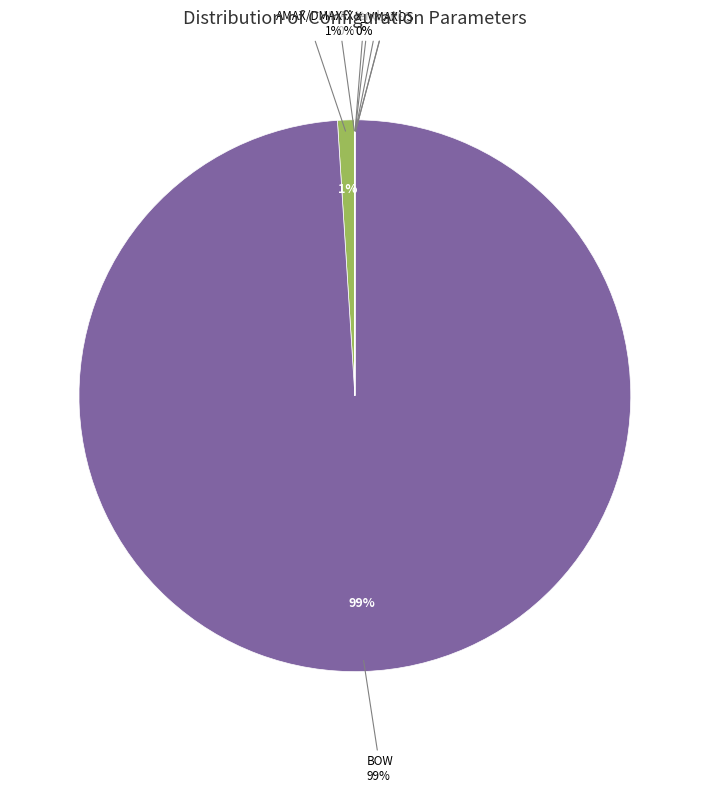

What is the change in value from VMAX to t1?

-1000000.0